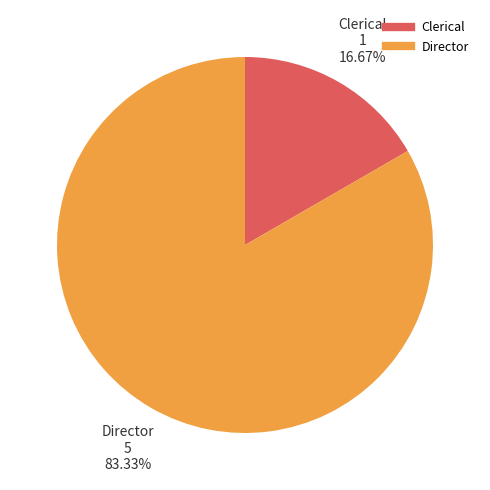

Do Director and Clerical together represent more than half of the pie?

Yes